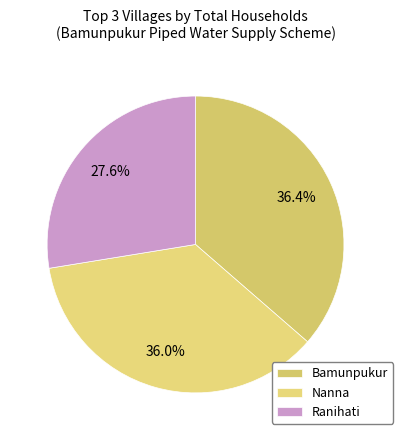

Count the number of slices in the pie.

3